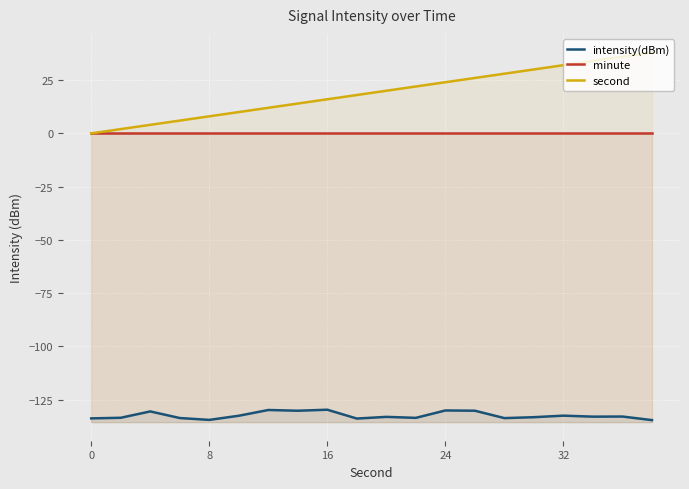

Reading left to right, extract all data points from this chart.

intensity(dBm): -133.8	-133.5	-130.5	-133.6	-134.5	-132.5	-129.8	-130.2	-129.7	-133.8	-133.0	-133.5	-130.0	-130.2	-133.6	-133.2	-132.5	-132.9	-132.9	-134.6
minute: 0.0	0.0	0.0	0.0	0.0	0.0	0.0	0.0	0.0	0.0	0.0	0.0	0.0	0.0	0.0	0.0	0.0	0.0	0.0	0.0
second: 0.0	2.0	4.0	6.0	8.0	10.0	12.0	14.0	16.0	18.0	20.0	22.0	24.0	26.0	28.0	30.0	32.0	34.0	36.0	38.0